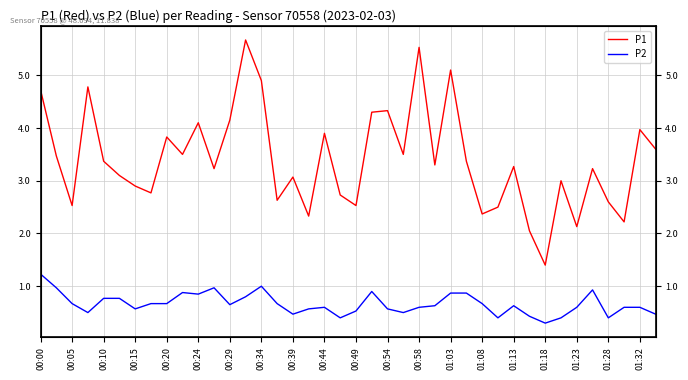

What are all the series names shown in the legend?

P1, P2